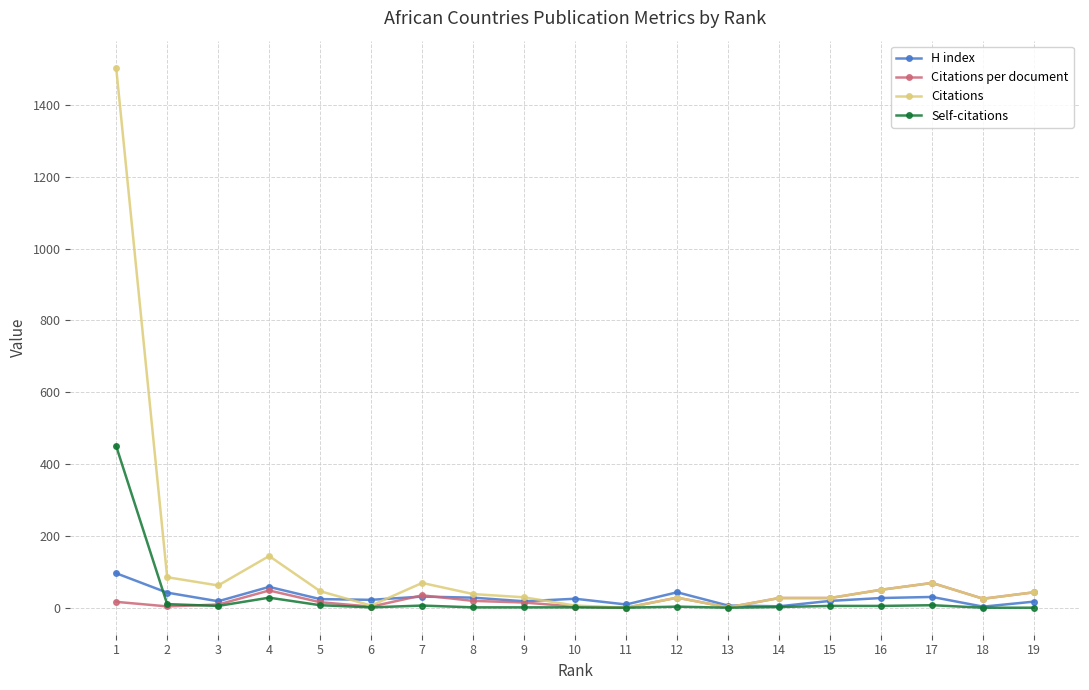

How many lines are shown in the chart?

4